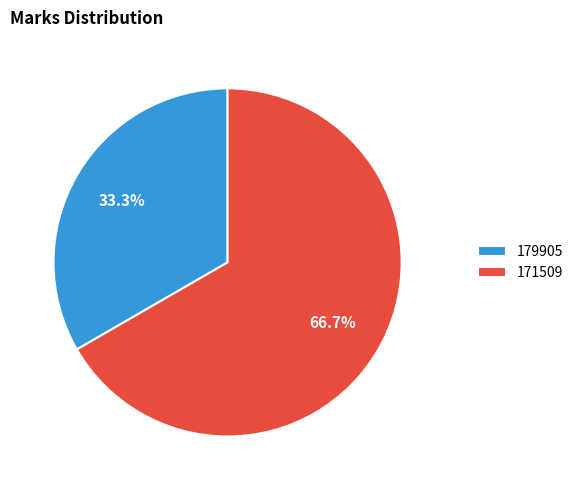

What is the ratio of the value at 171509 to the value at 179905?

2.0